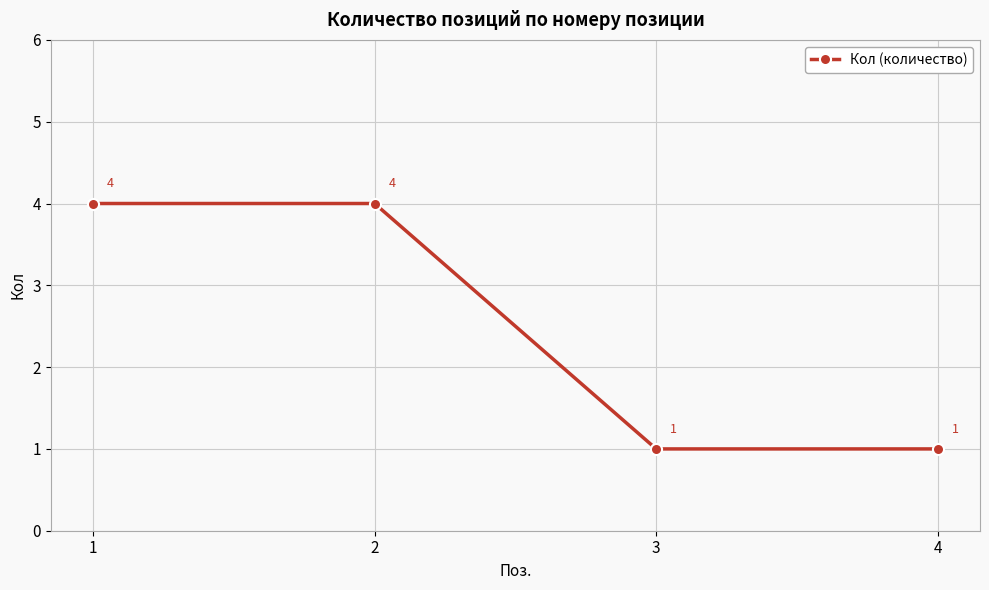

What is the sum of all values?

10